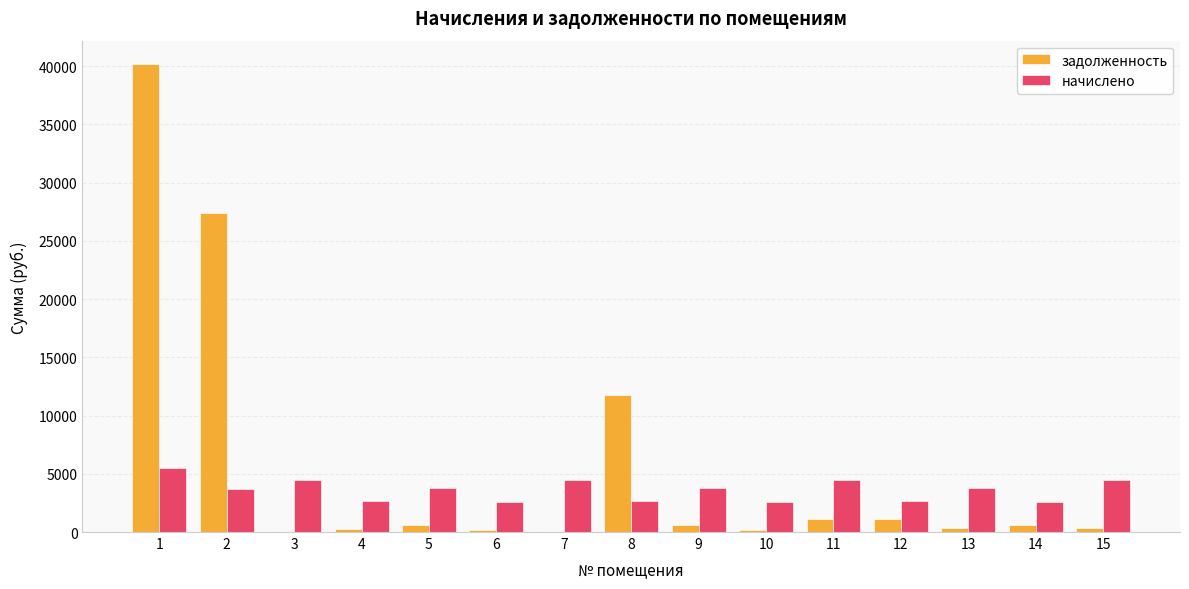

Which series has the largest total across all categories?

задолженность